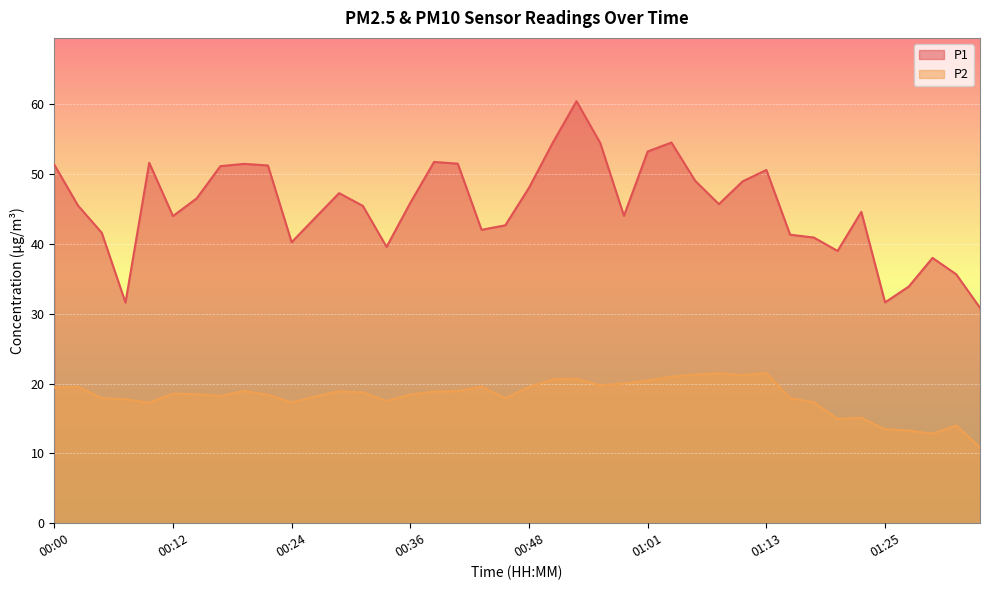

How many distinct data groups are displayed?

2